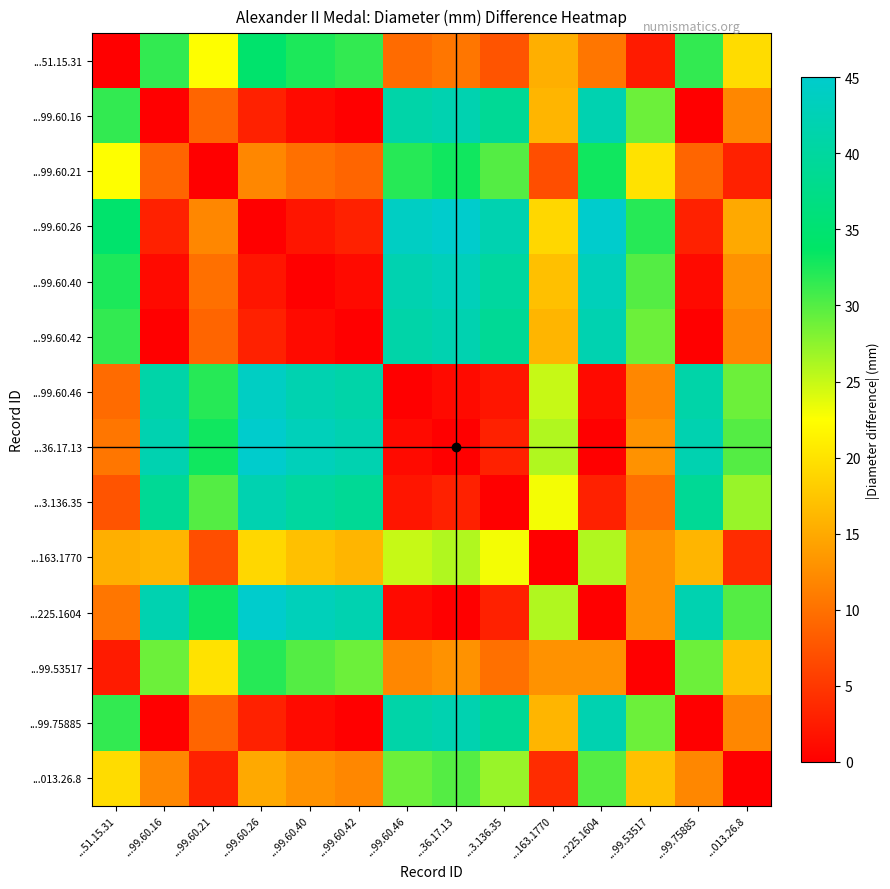

At which category does the chart reach its peak across all series?

...36.17.13